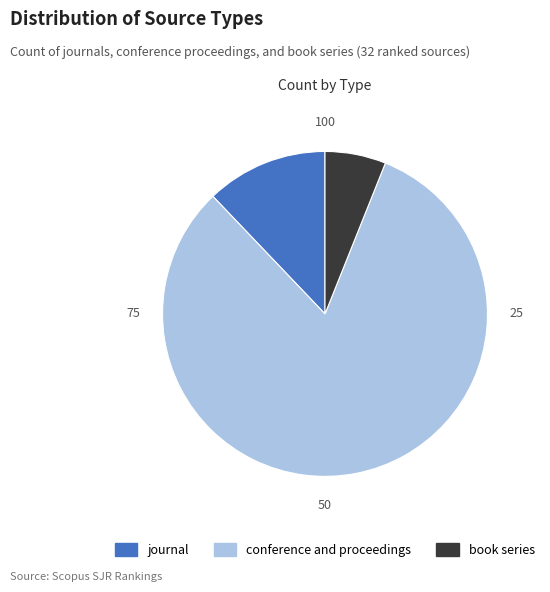

Between journal and book series, which is larger?

journal